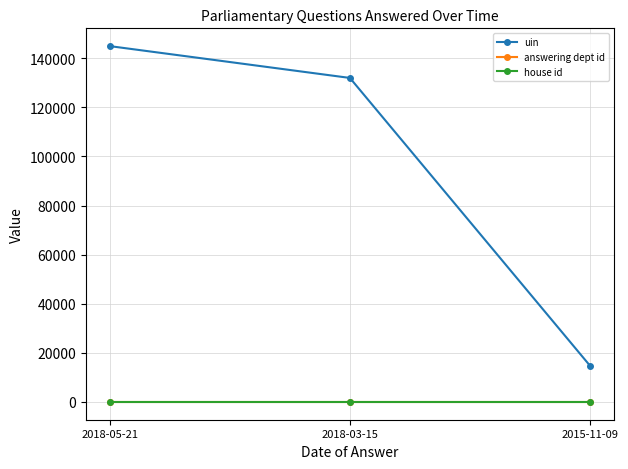

What is the minimum value shown in the chart?

1